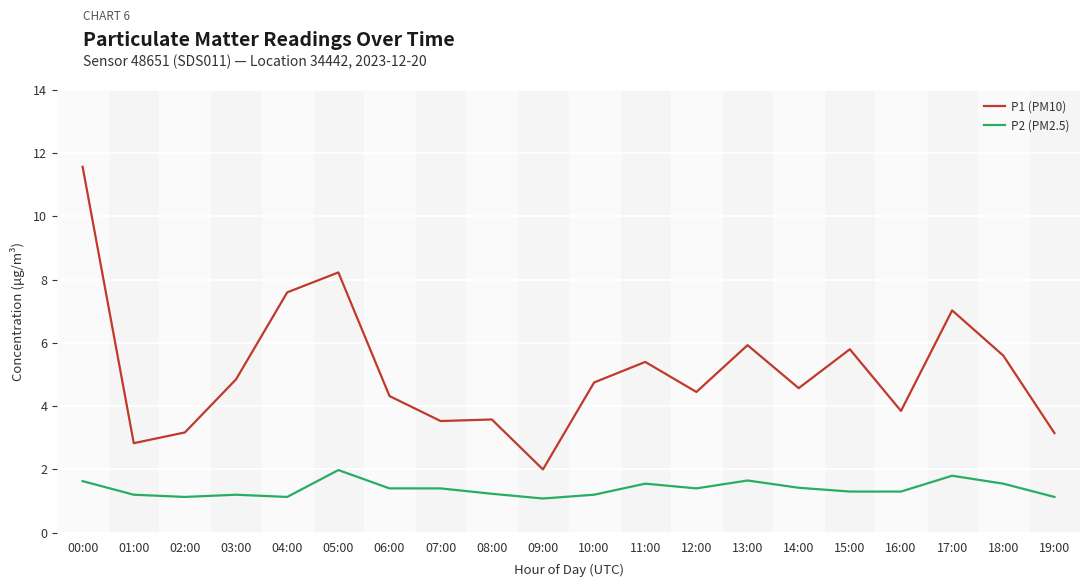

What are all the series names shown in the legend?

P1 (PM10), P2 (PM2.5)